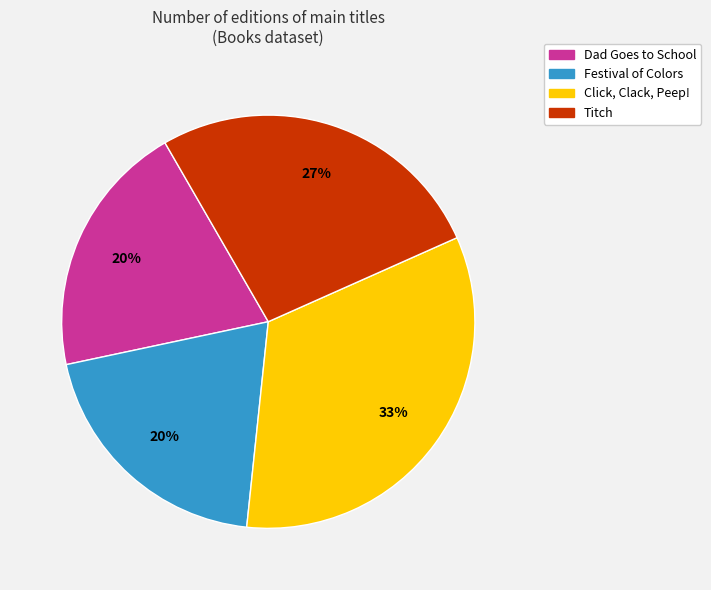

The Click, Clack, Peep! slice represents 33% of the pie. True or false?

True